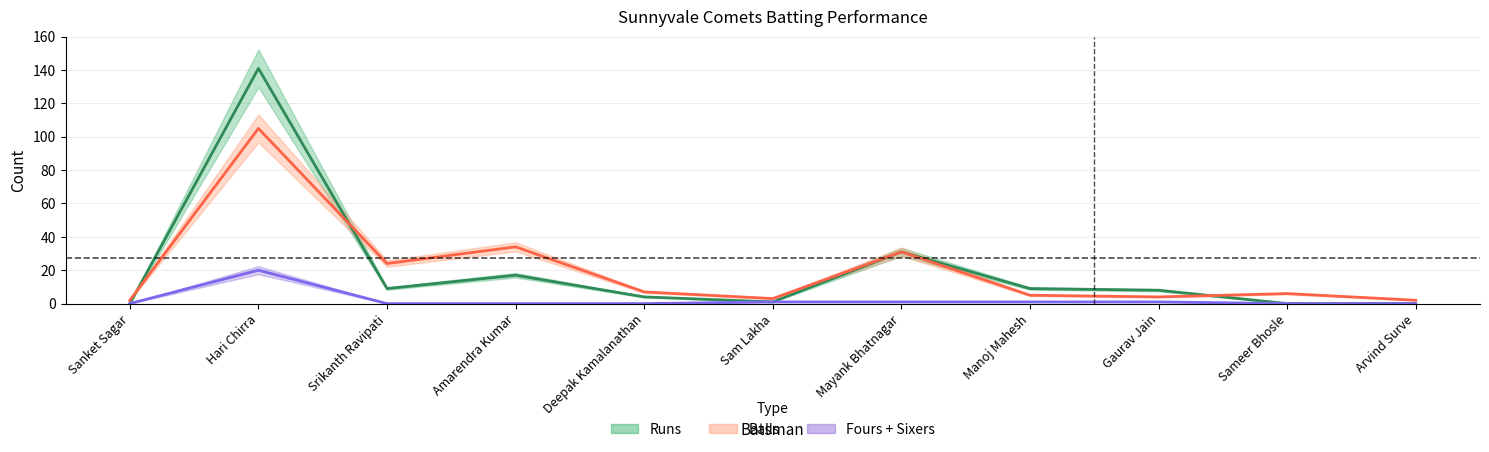

The Fours series shows 8 at Hari Chirra. True or false?

False